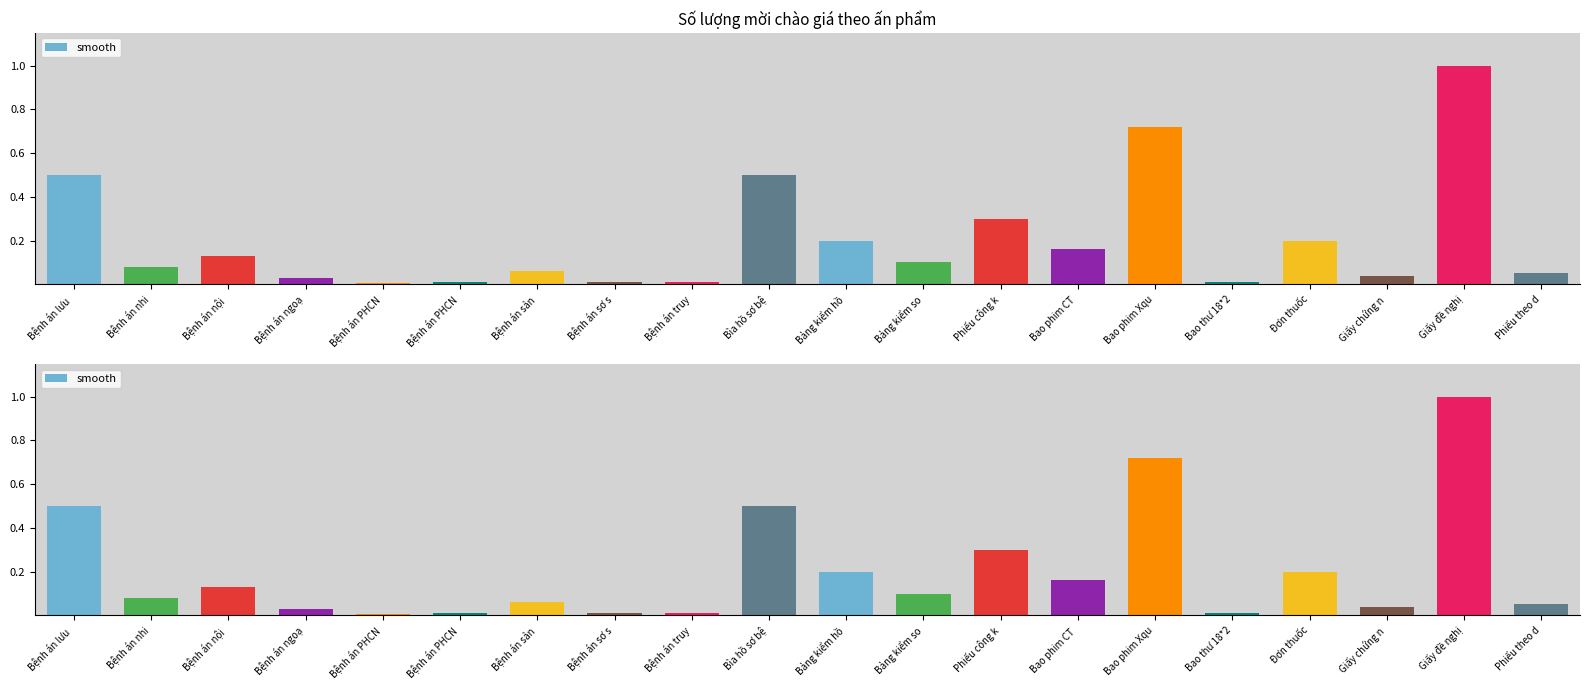

The value at Bệnh án nhi is 0.1. True or false?

True